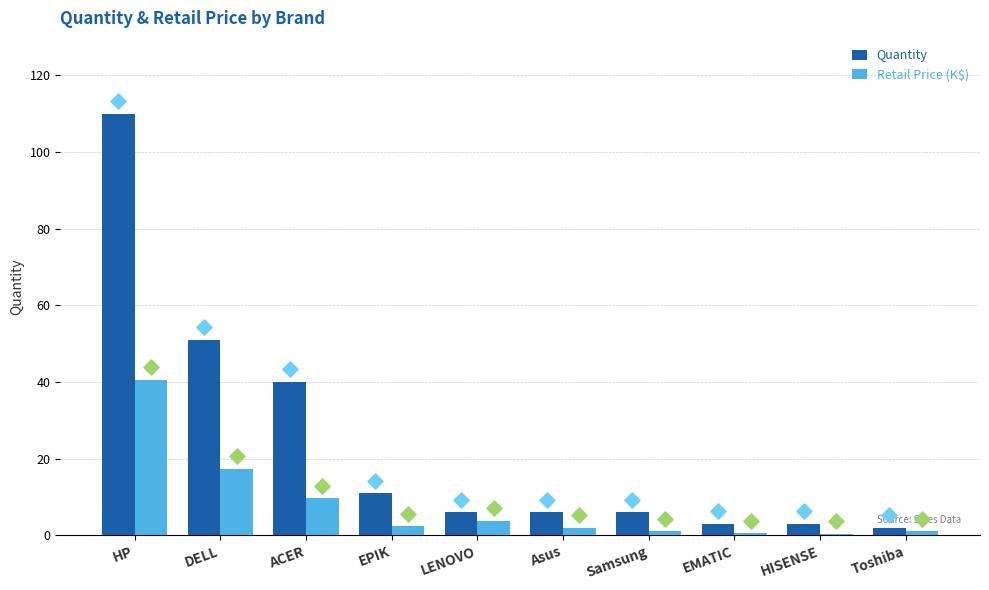

At how many categories does at least one series exceed 65?

1